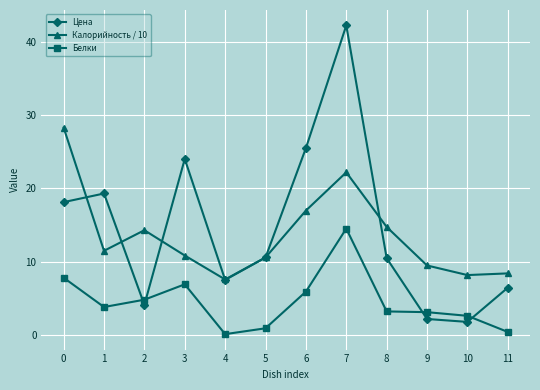

What are all the series names shown in the legend?

Цена, Калорийность / 10, Белки